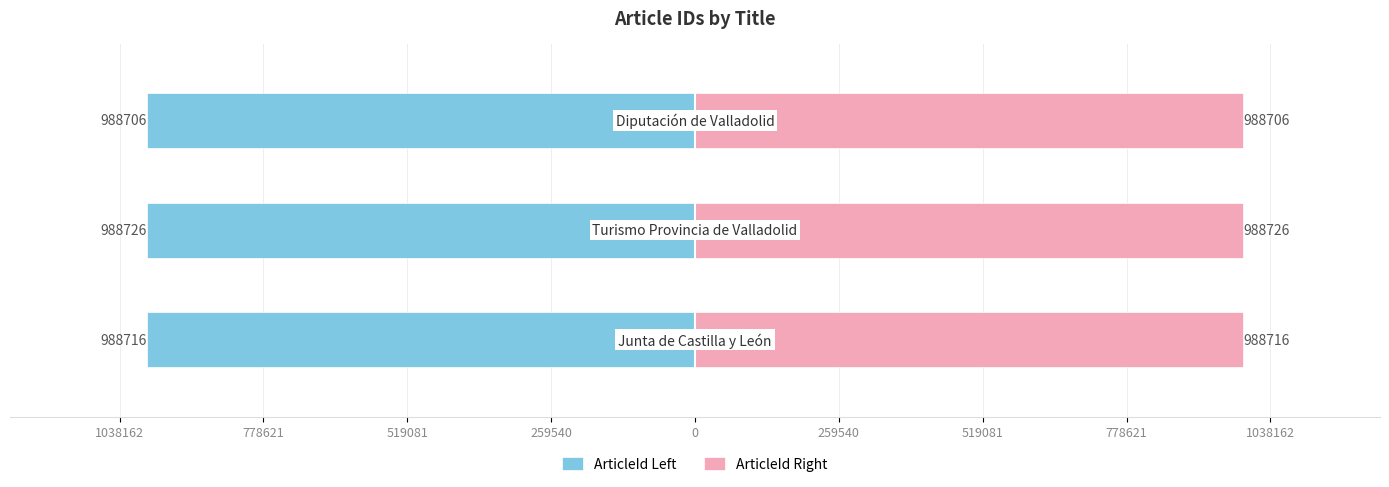

What is the sum of all ArticleId Right values?

2966148